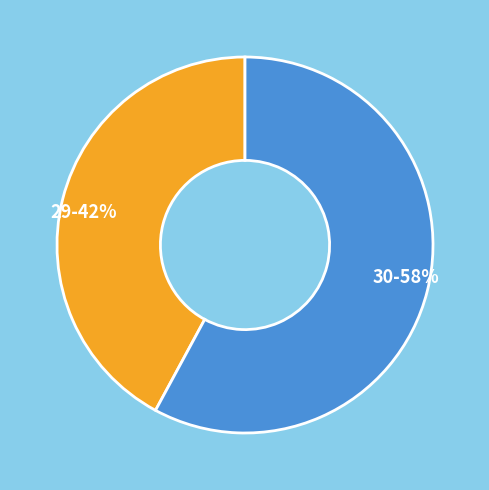

Rank the categories by value from highest to lowest.

30, 29